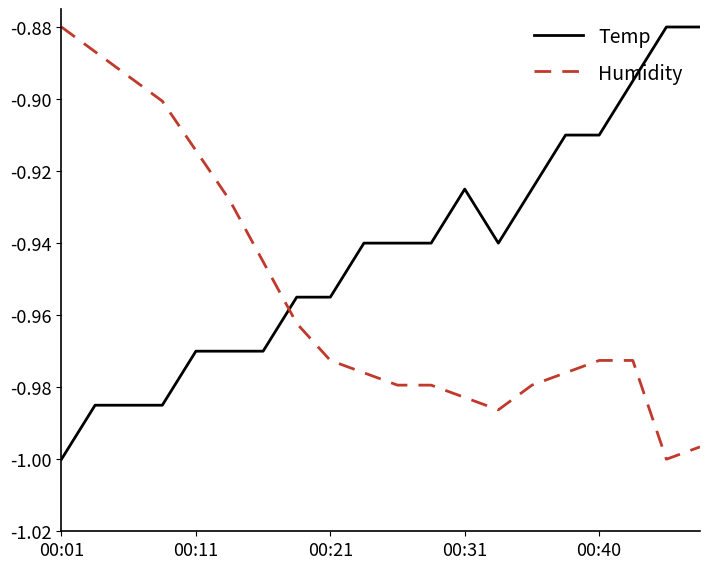

Rank the series by their average value, from lowest to highest.

Humidity, Temp